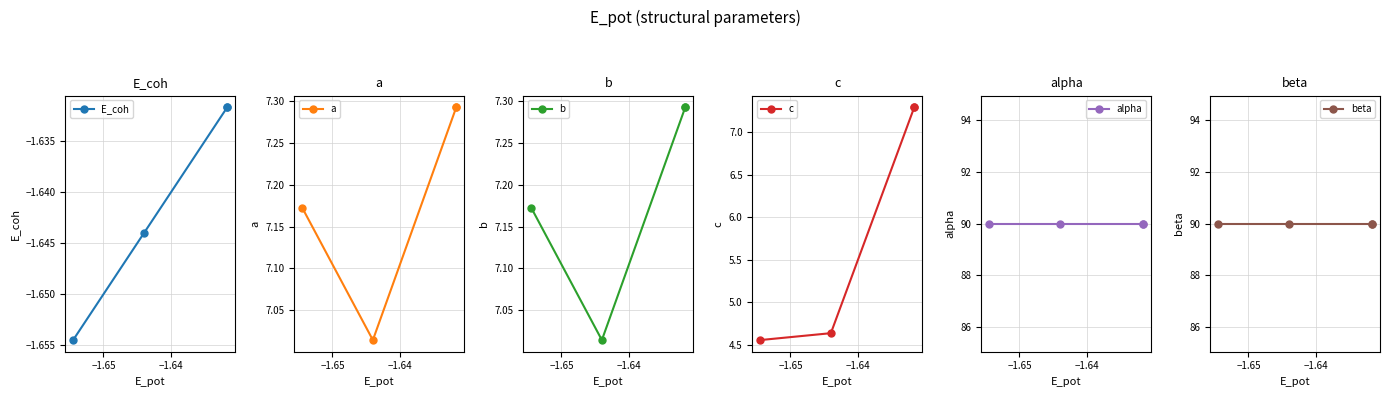

How many interior local valleys does the a series have?

1